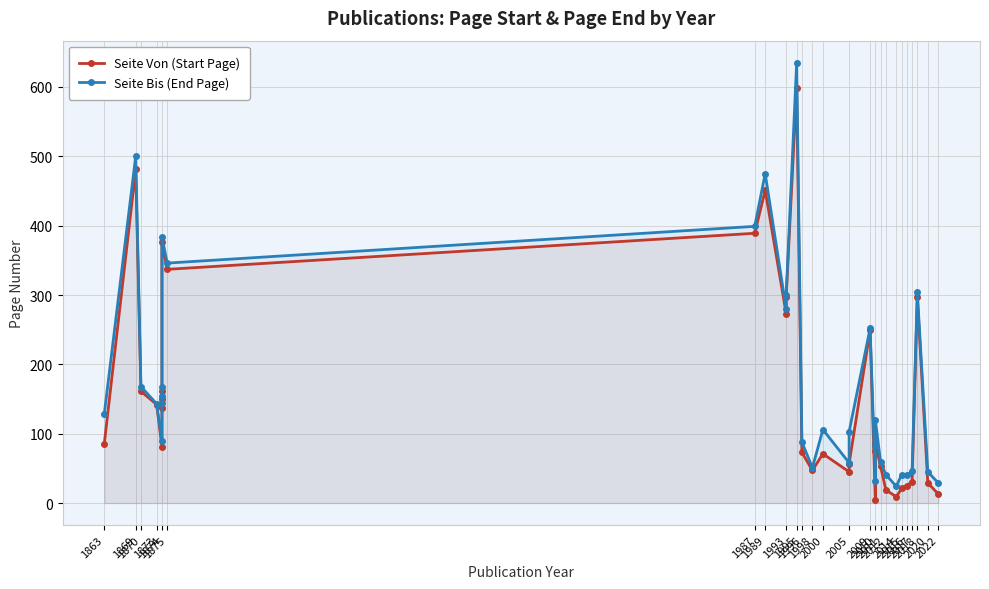

How many values in the Seite Von (Start Page) series exceed 85?

15